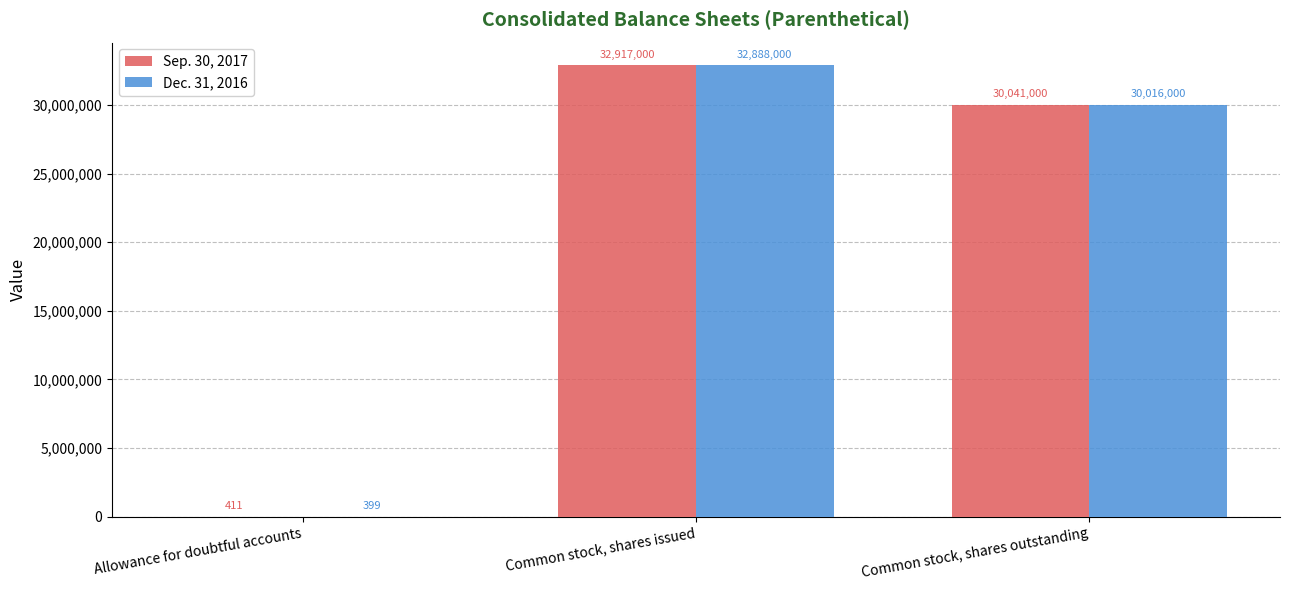

What is the sum of the Dec. 31, 2016 values at Common stock, shares outstanding and Allowance for doubtful accounts?

30016399